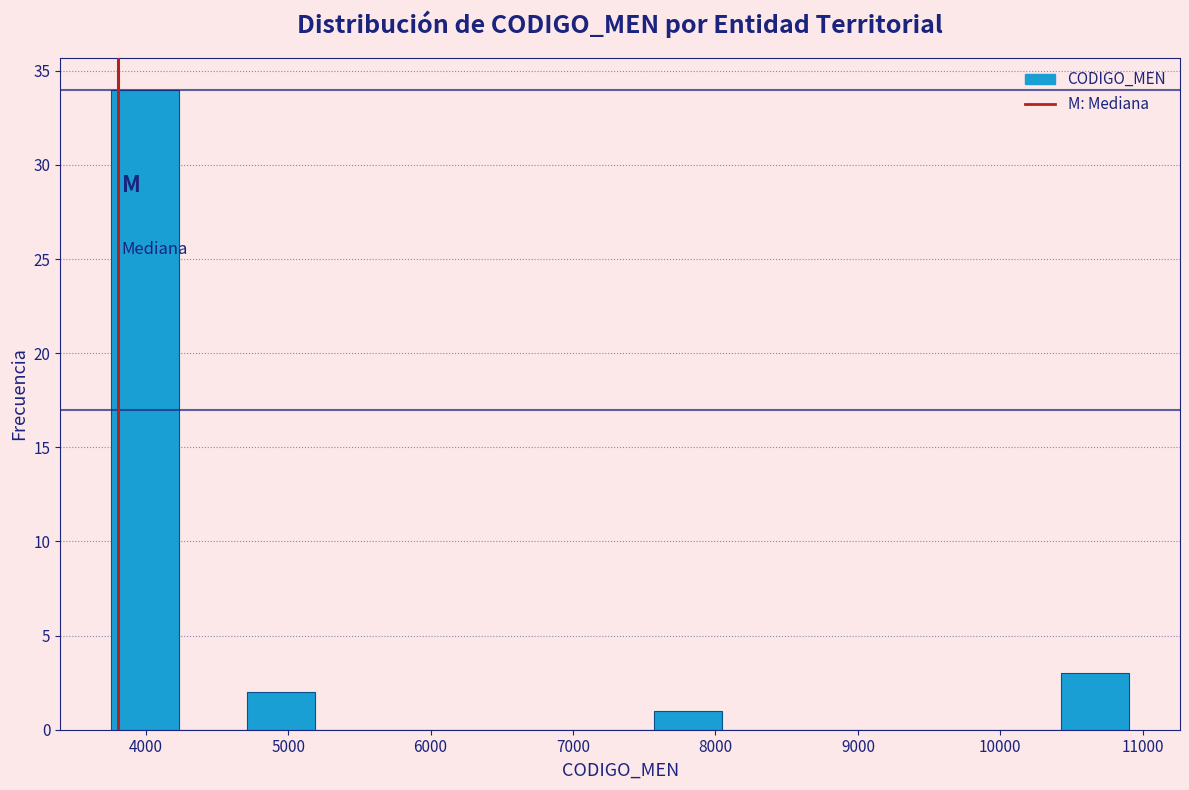

Over which range of the x-axis is the bar tallest?

3800 to 4200